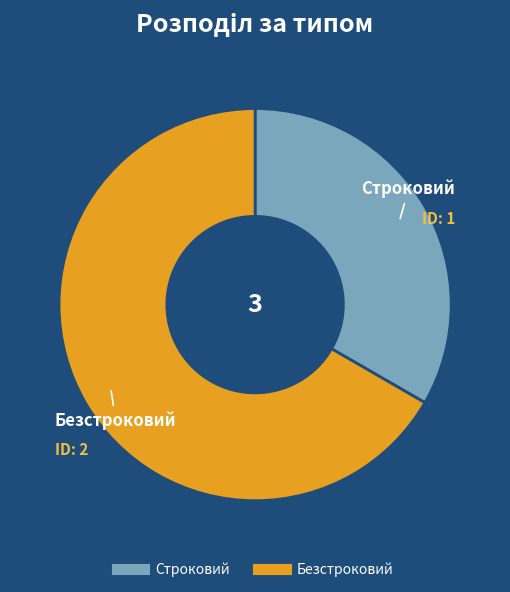

How many segments does this pie chart have?

2